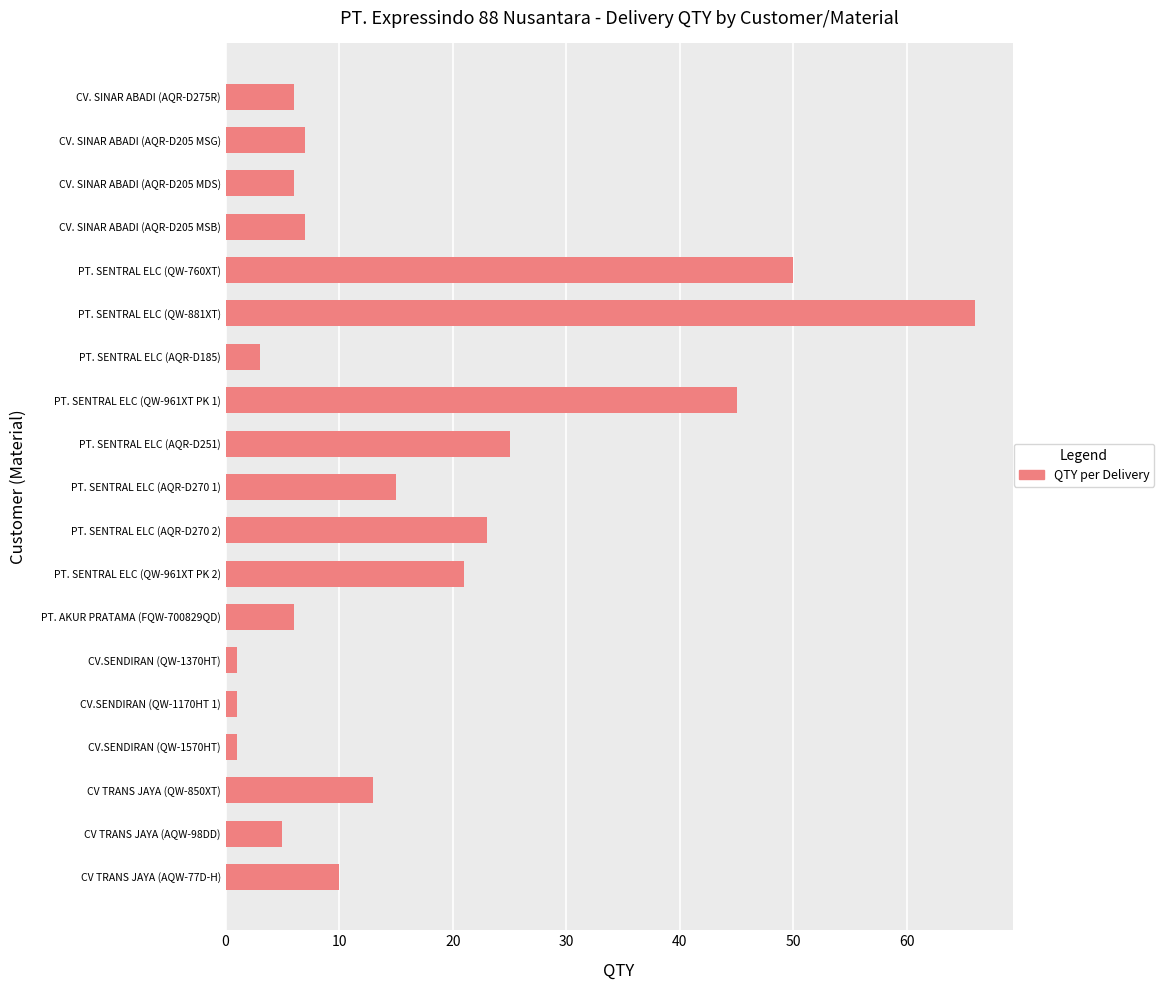

True or false: the data shows 1 at CV.SENDIRAN (QW-1370HT).

True